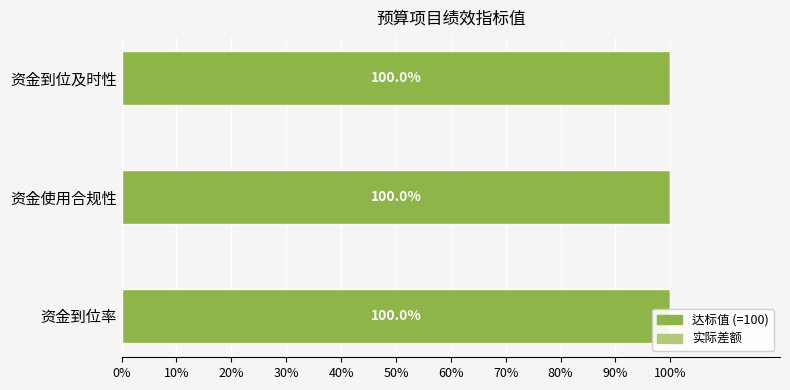

At which category is the sum across all series the highest?

资金到位率